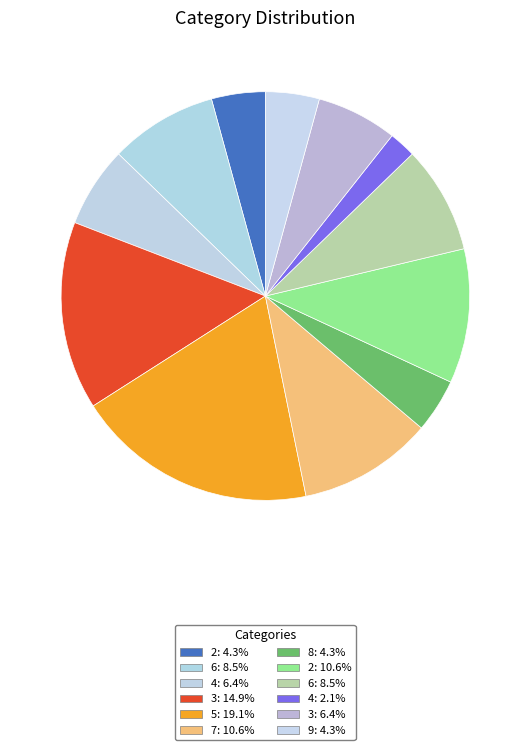

What is the largest slice in the pie chart?

5